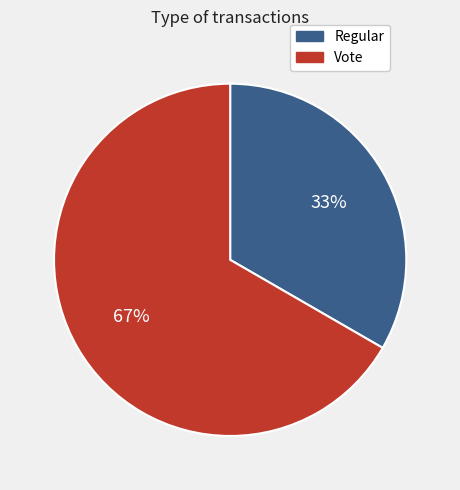

Approximately how many times larger is the value at Regular compared to Vote?

0.5